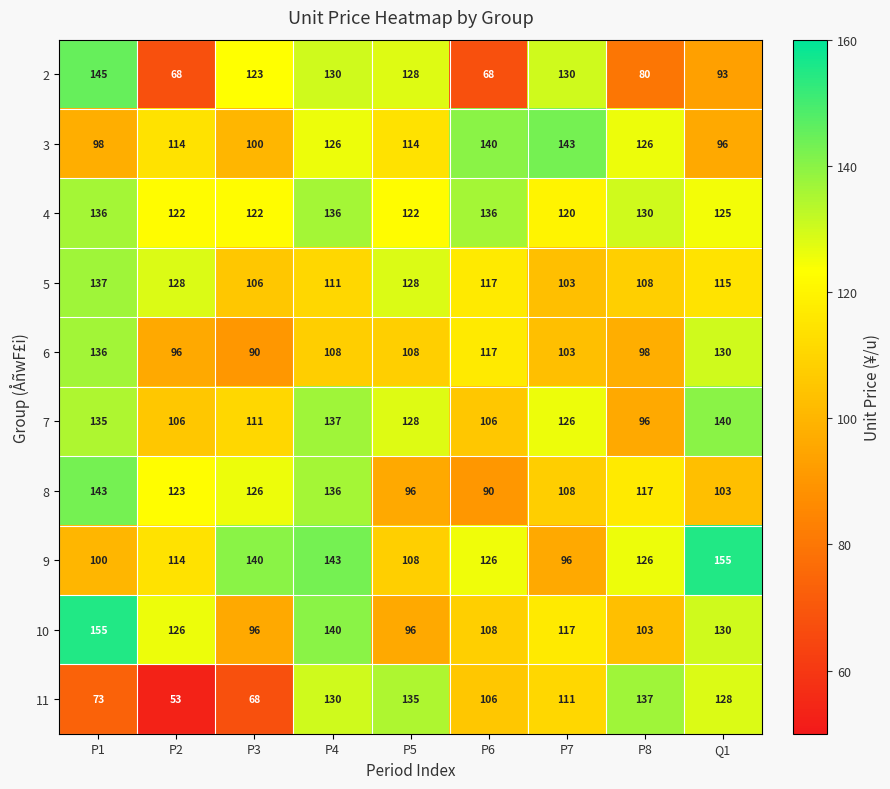

How many distinct data groups are displayed?

10